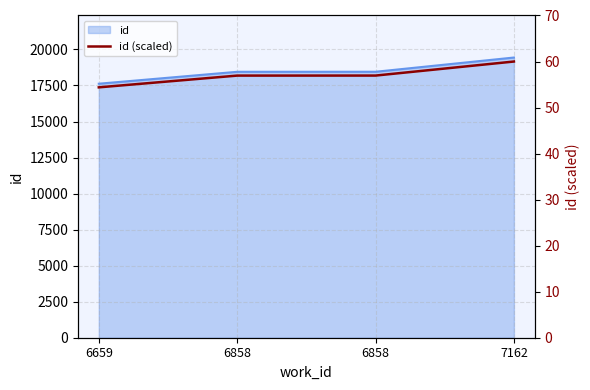

Rank the categories by value from highest to lowest.

7162, 6858, 6858, 6659